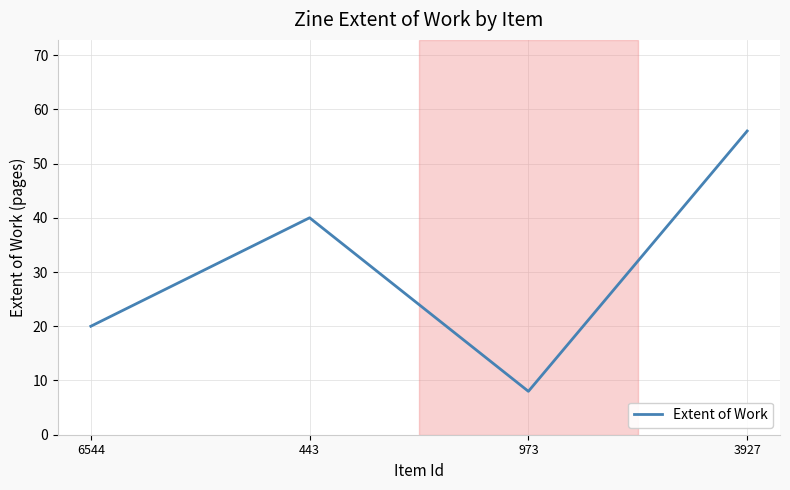

Where is the data nearest to the value 32?

443